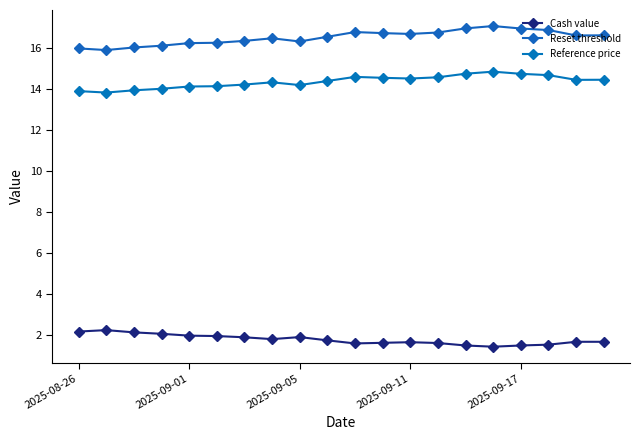

How many distinct data groups are displayed?

3